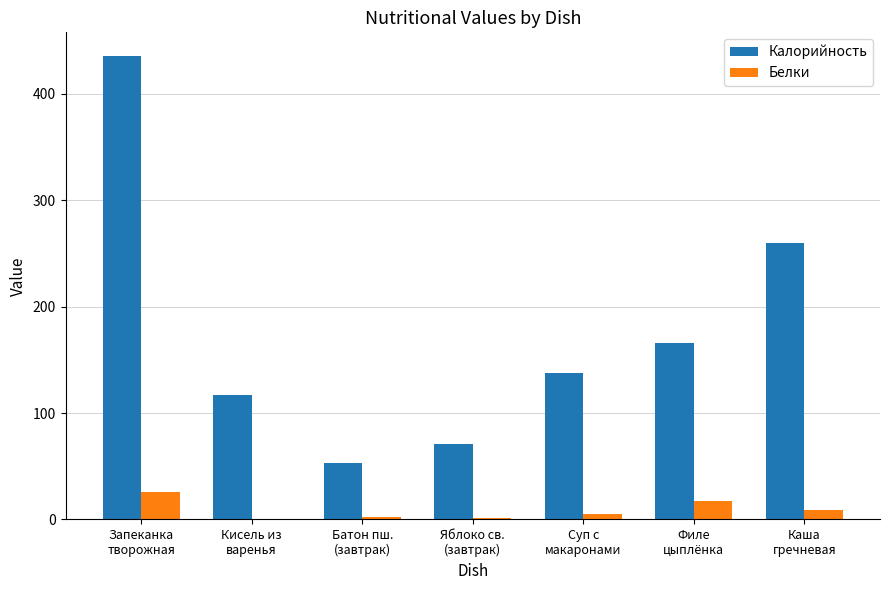

The value of Калорийность at Суп с
макаронами is 138. True or false?

True